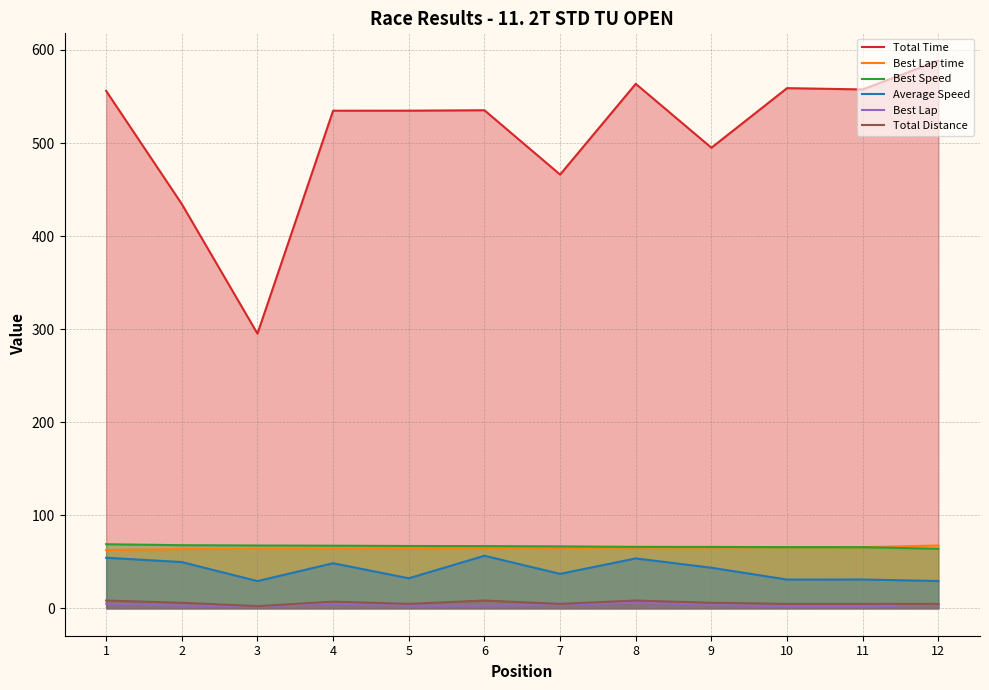

Is the value of Average Speed at 7 greater than the value of Total Time at 3?

No